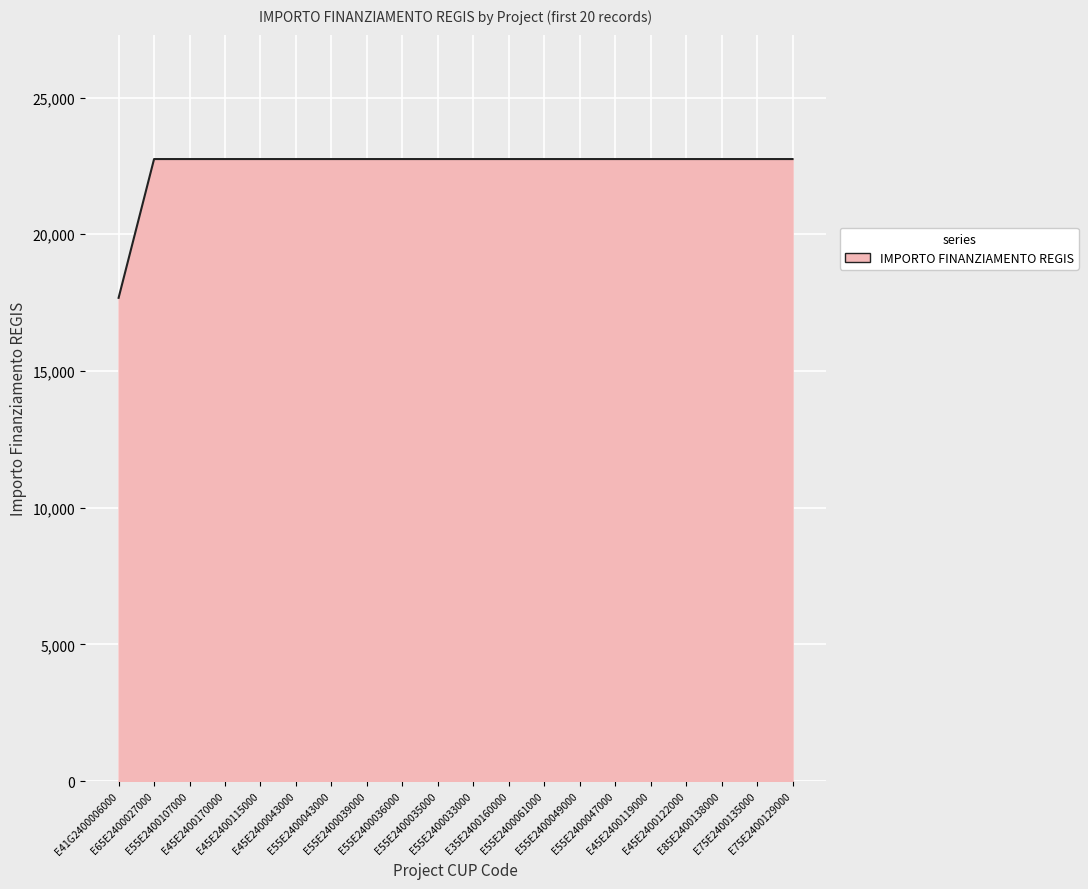

What is the difference between the maximum and minimum values?

5075.2